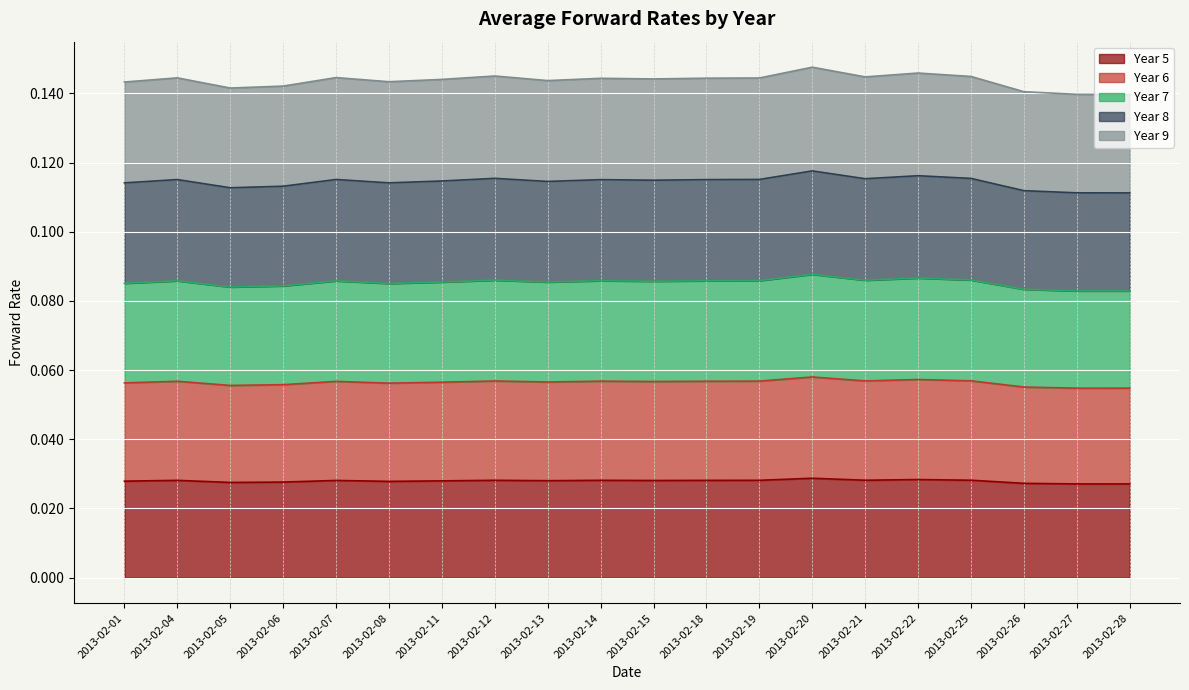

Which has a higher value, 2013-02-04 or 2013-02-21?

2013-02-21